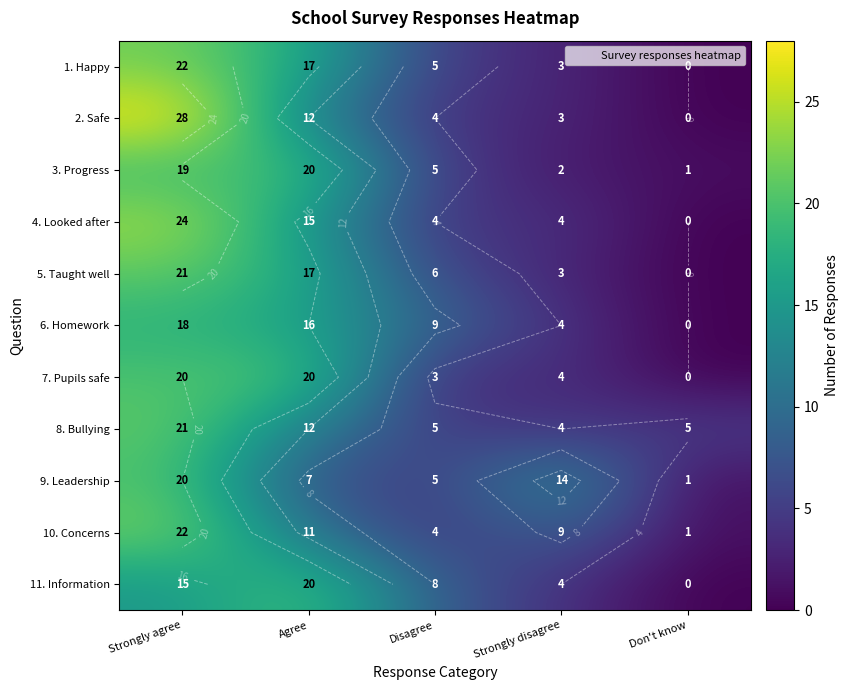

At how many categories does at least one series exceed 17?

2